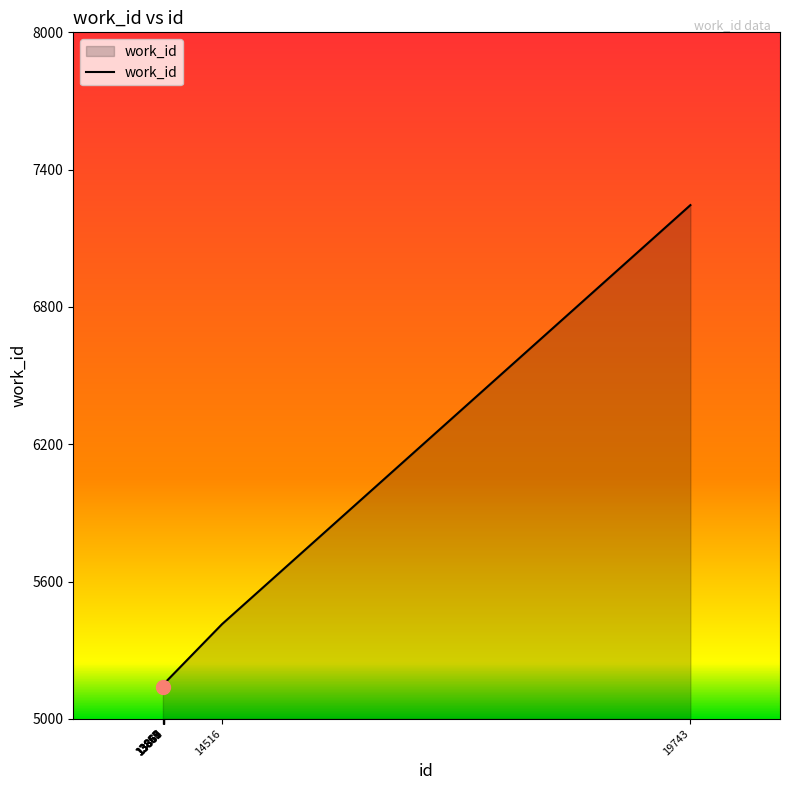

What is the difference between the values at 13869 and 14516?

262